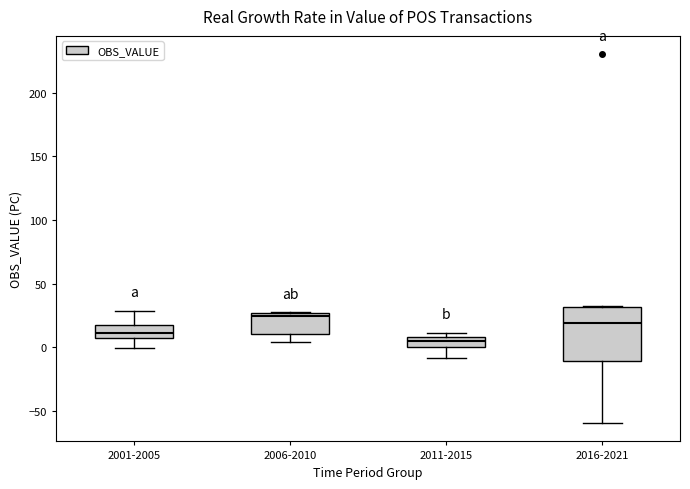

Reading left to right, transcribe this box plot: for each box, give where its median line is, the range the box spans, and where its two whiskers end, as read against the y-axis. The values are not printed on the chart, so give them approximately, as read against the axis.

2001-2005: median 10, box 5 to 20, whiskers 0 to 30
2006-2010: median 25 (just below the box's upper edge), box 10 to 25, whiskers 5 to 25
2011-2015: median 5, box 0 to 10, whiskers -10 to 10 (just above the box's upper edge)
2016-2021: median 20, box -10 to 30, whiskers -60 to 30